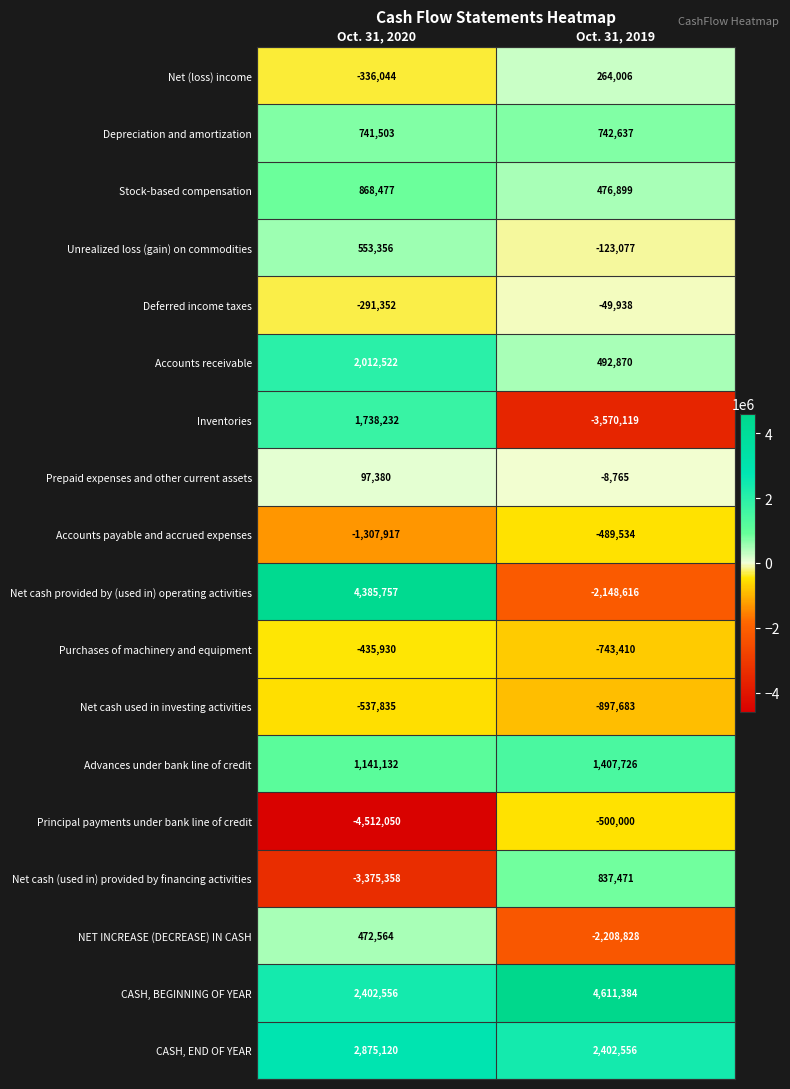

How many data points does each series have?

2